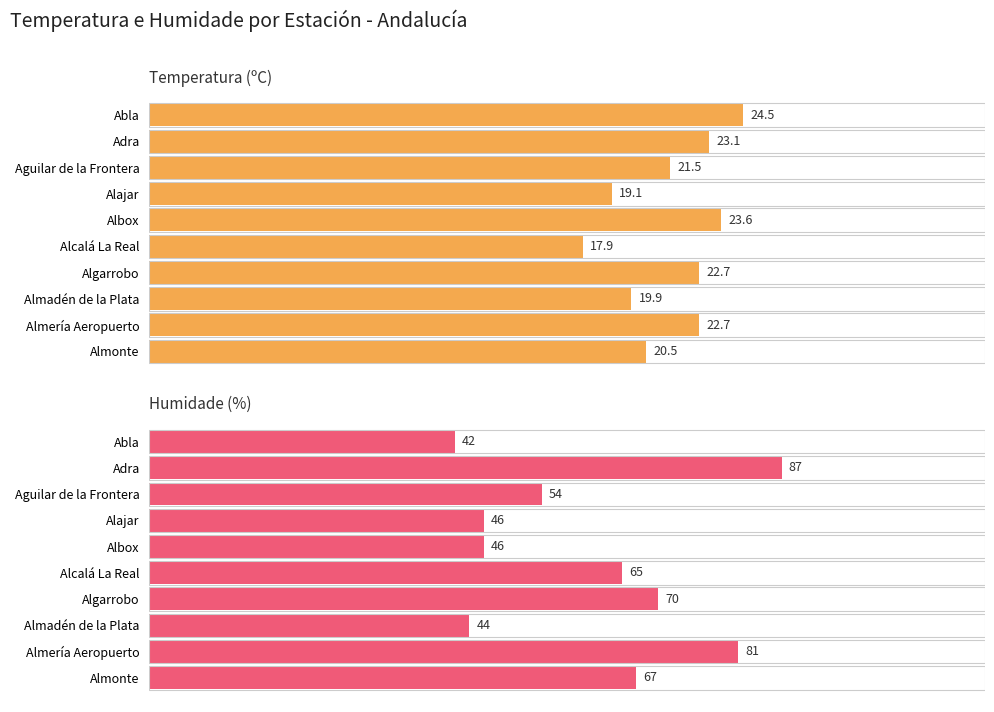

What are all the series names shown in the legend?

Temperatura (ºC), Humidade (%)